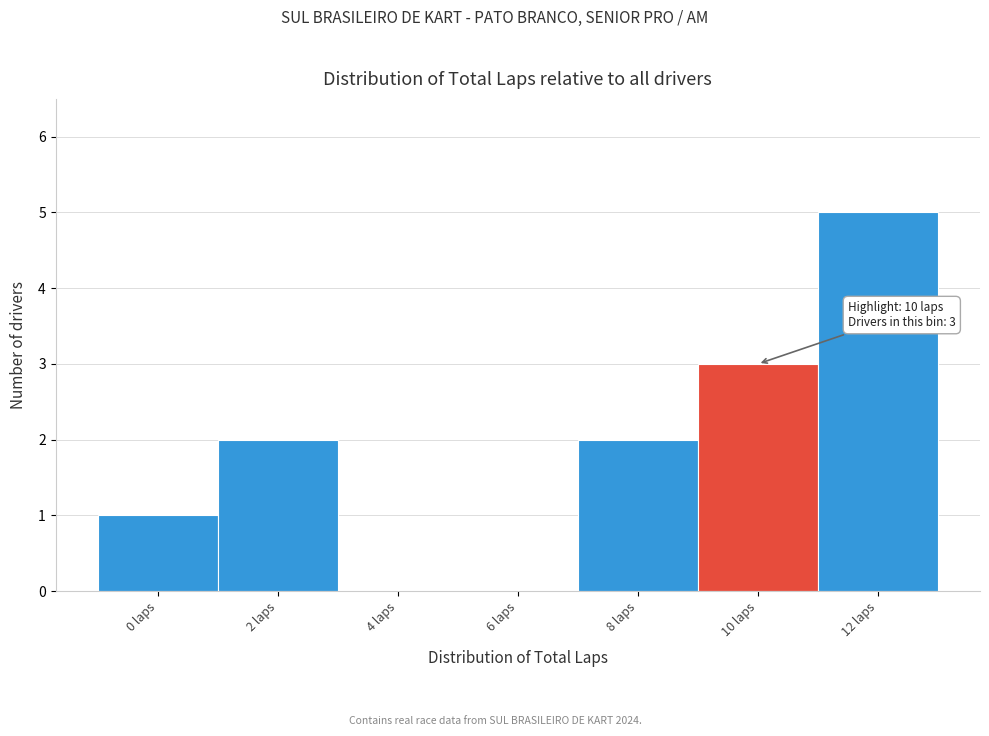

Reading left to right, extract all data points from this chart.

0 laps=1	2 laps=2	4 laps=0	6 laps=0	8 laps=2	10 laps=3	12 laps=5